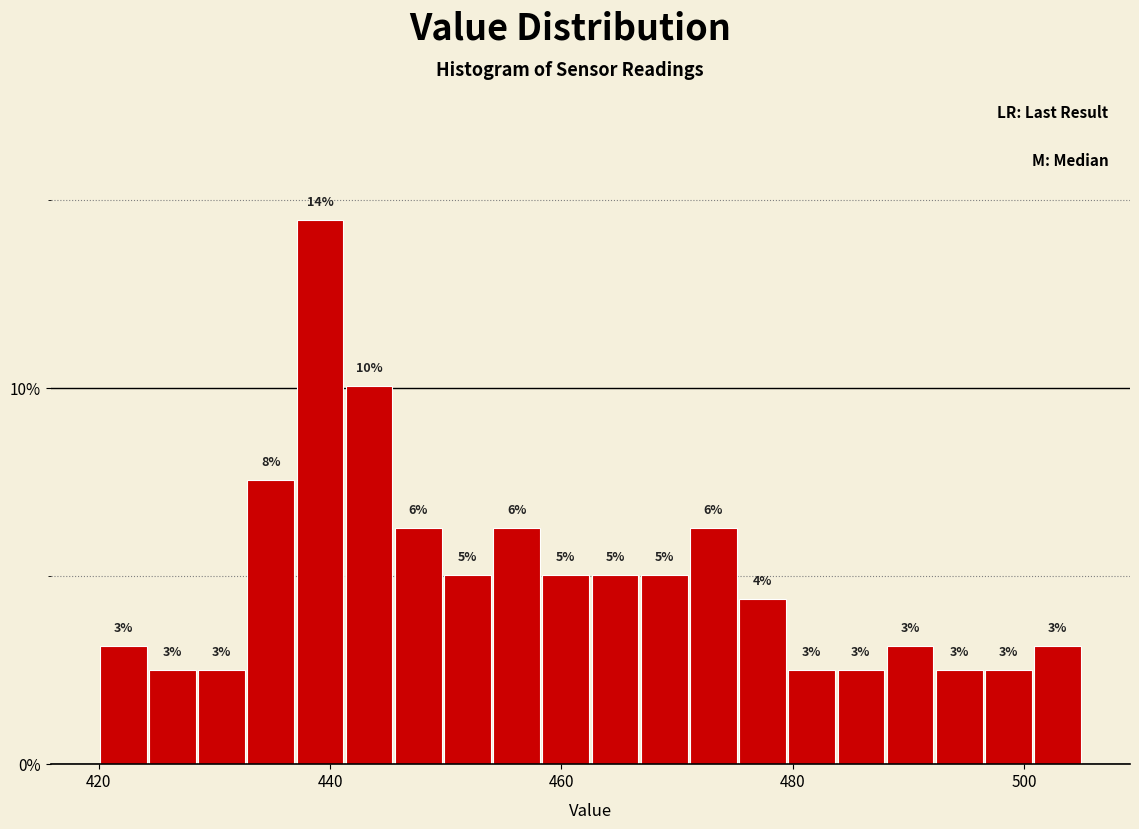

Read against the x-axis, roughly where is the centre of the tallest bar?

440